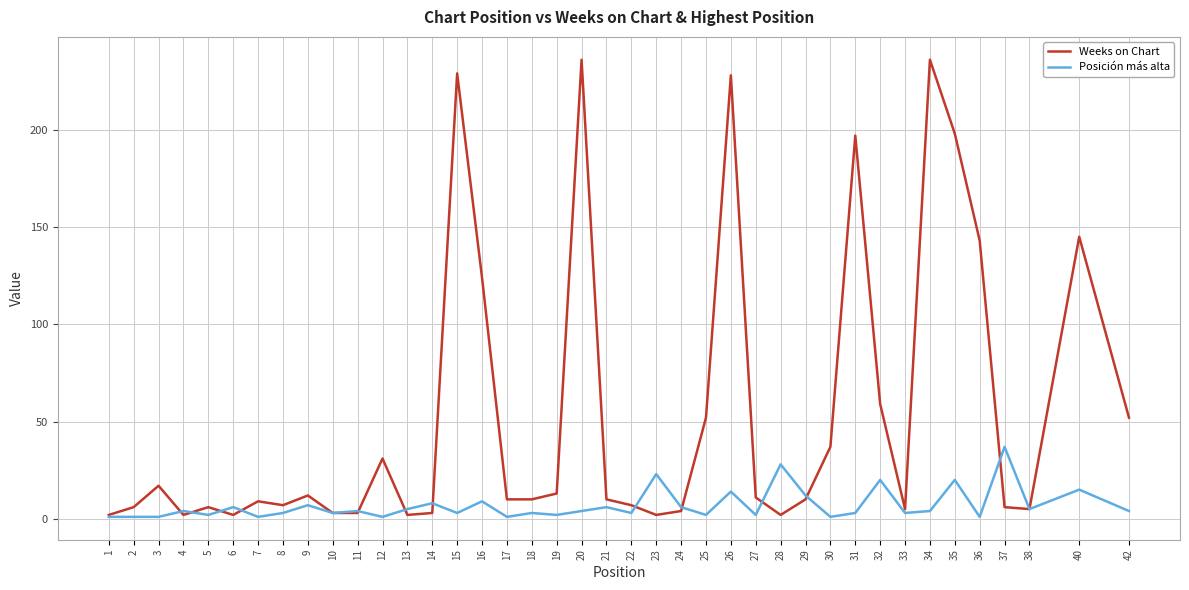

What value does the Weeks on Chart series have at 9, to the nearest 10?

10